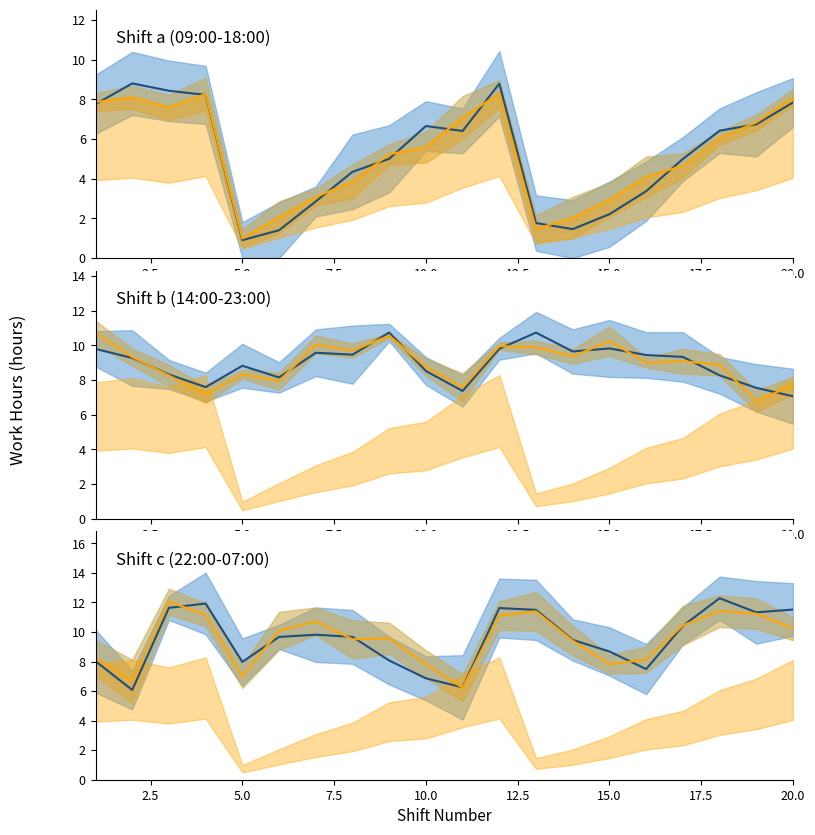

Which series has the largest total across all categories?

Shift c (22:00-07:00) median (blue)